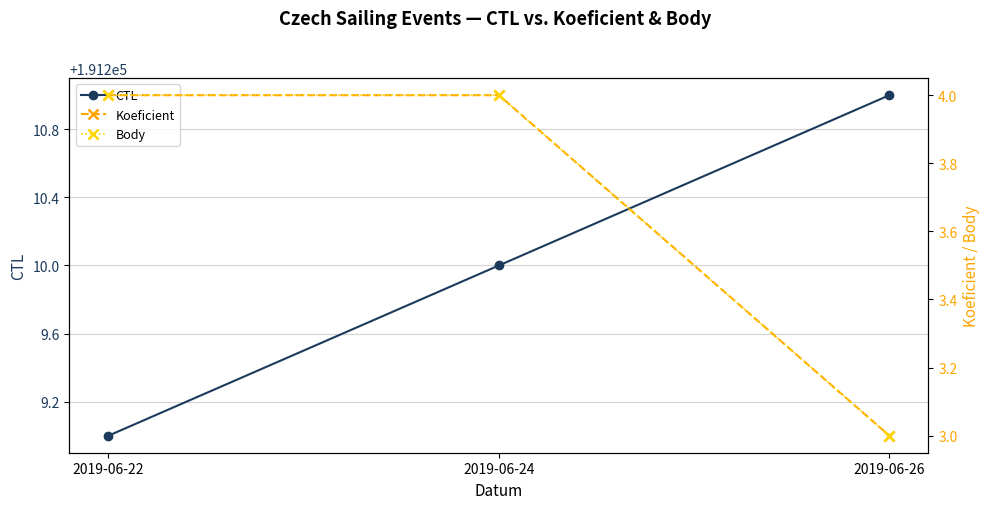

Which has a higher value, 2019-06-24 or 2019-06-26?

2019-06-26